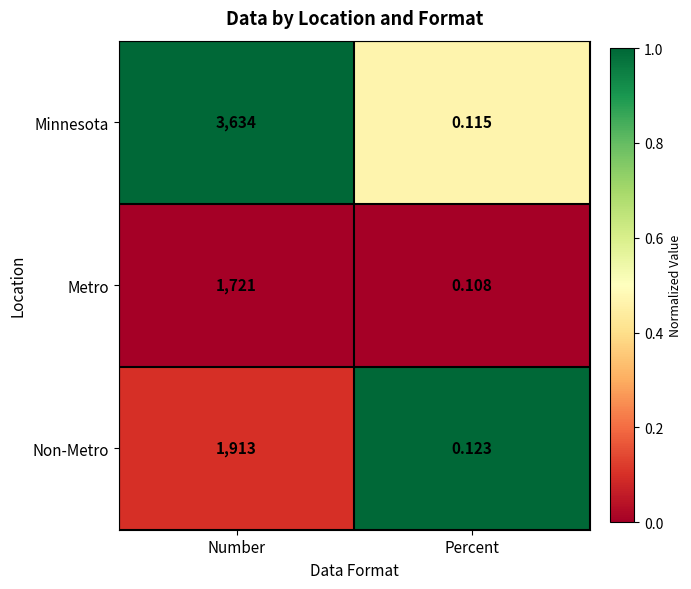

At which label does Metro reach its peak?

Number